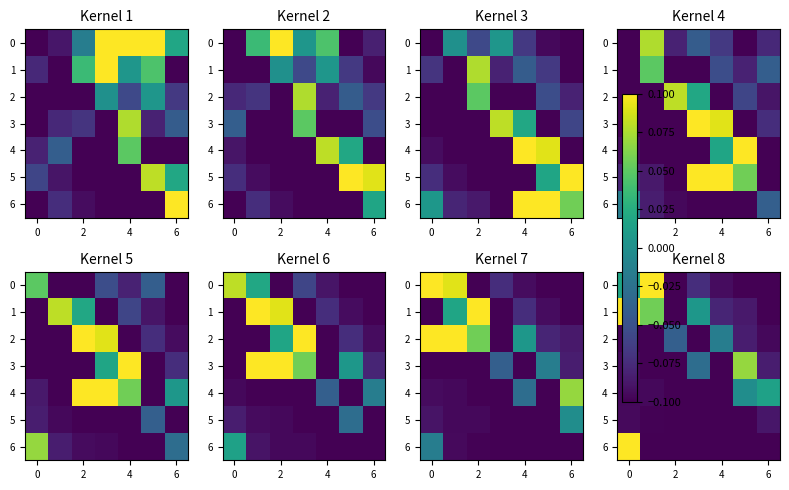

Which series has the largest total across all categories?

1